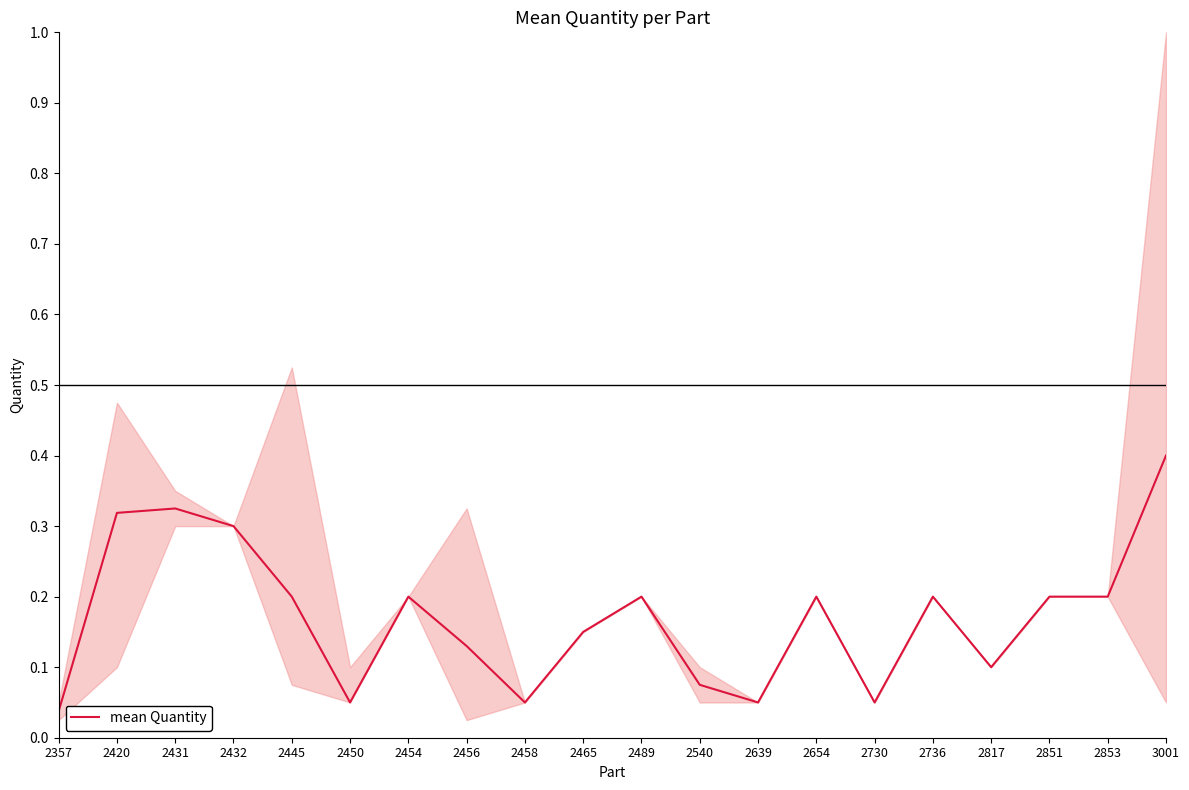

What is the value of the 5th point from the left?

0.2